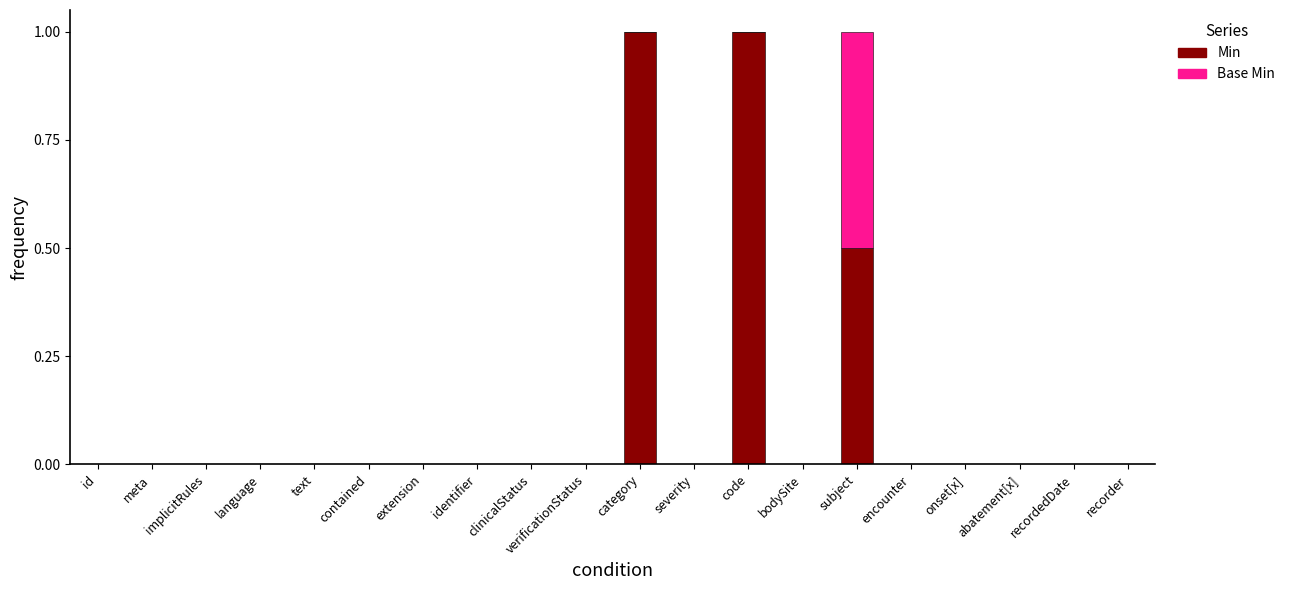

What is the difference between the Min values at id and subject?

0.5